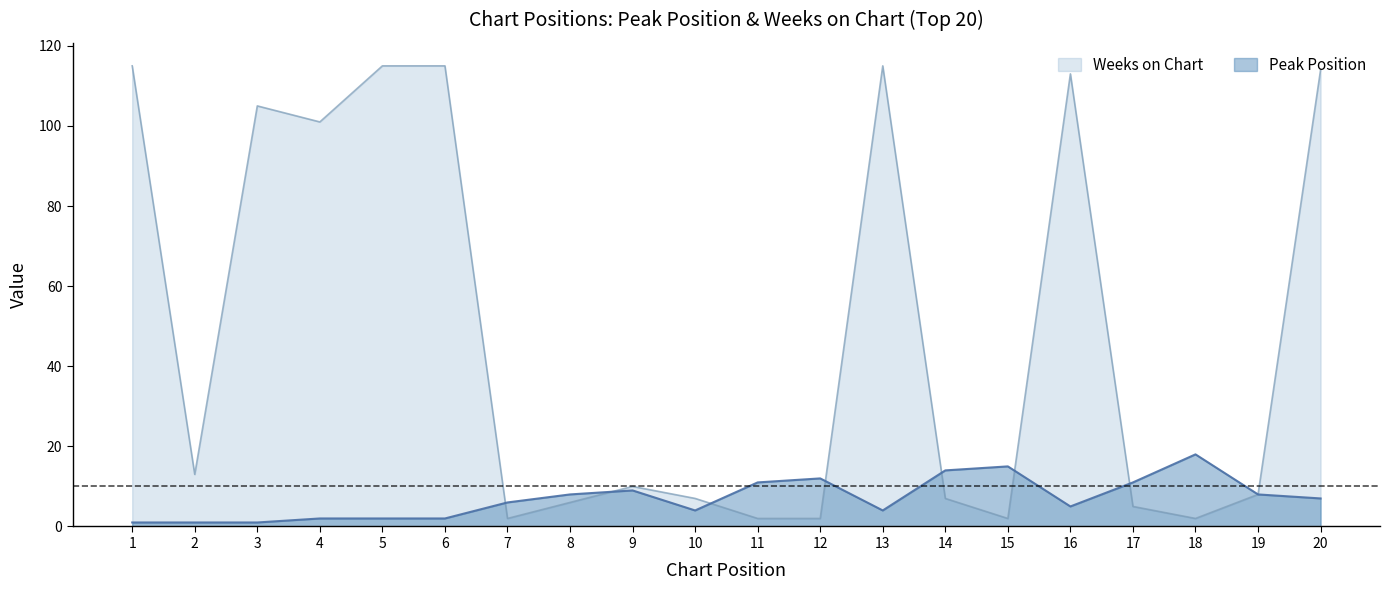

What is the maximum value shown in the chart?

115